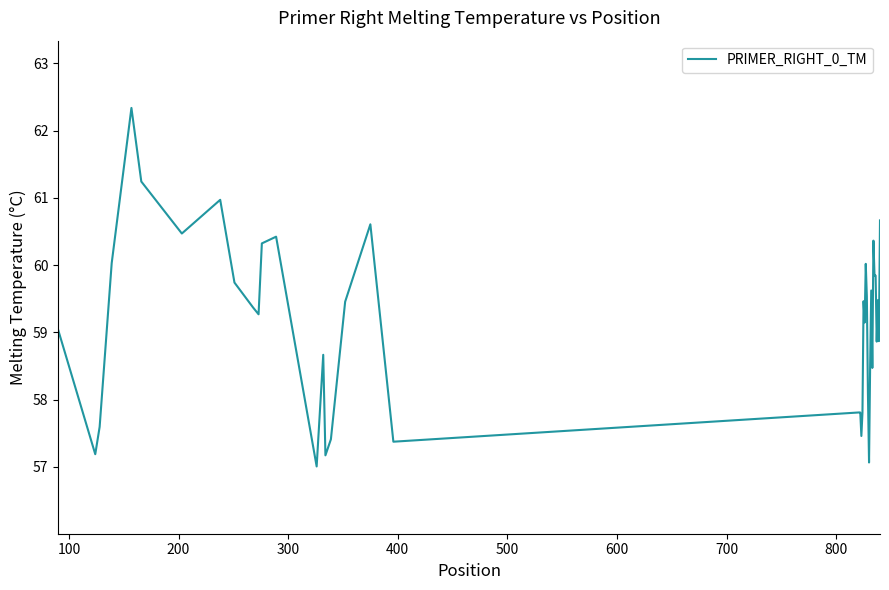

Does the chart display data point markers on the line(s)?

No